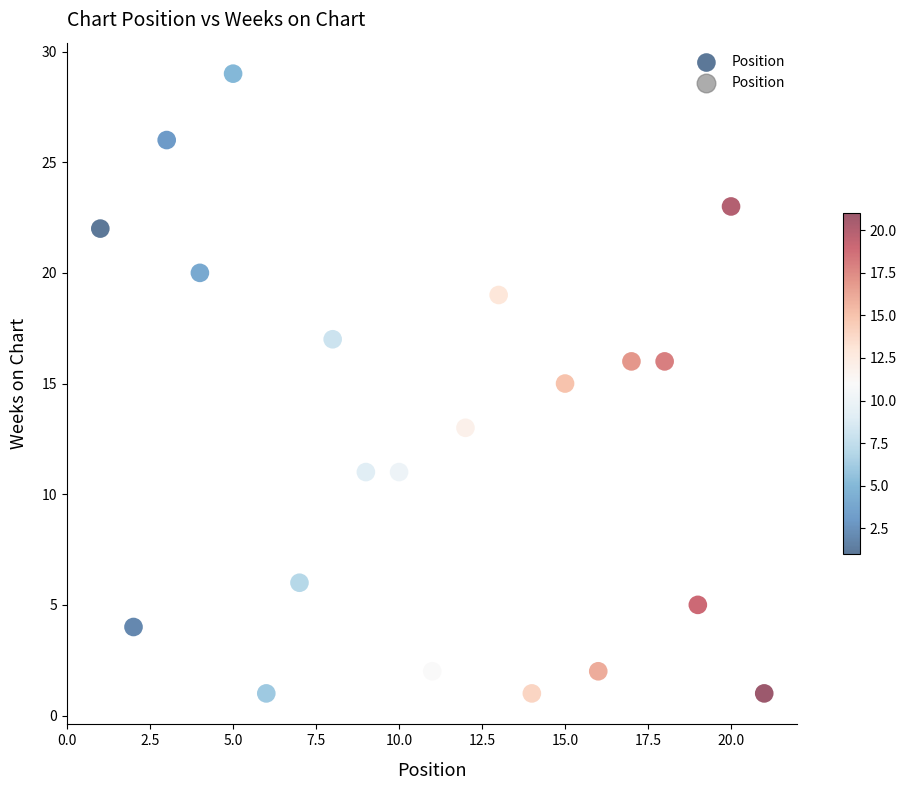

What is the range of Y values (max minus min)?

28